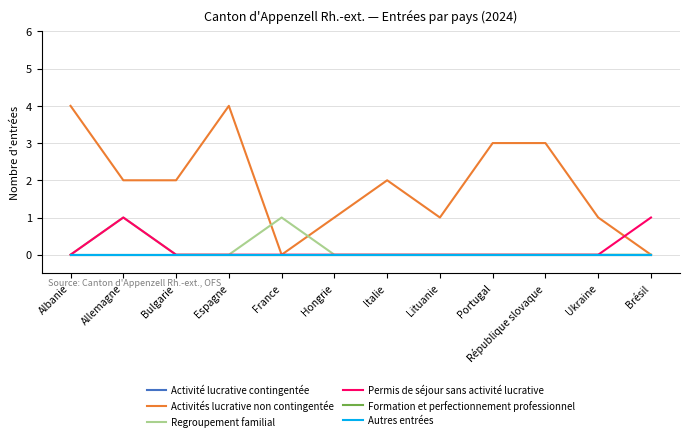

True or false: Activité lucrative contingentée and Formation et perfectionnement professionnel cross at least once.

False